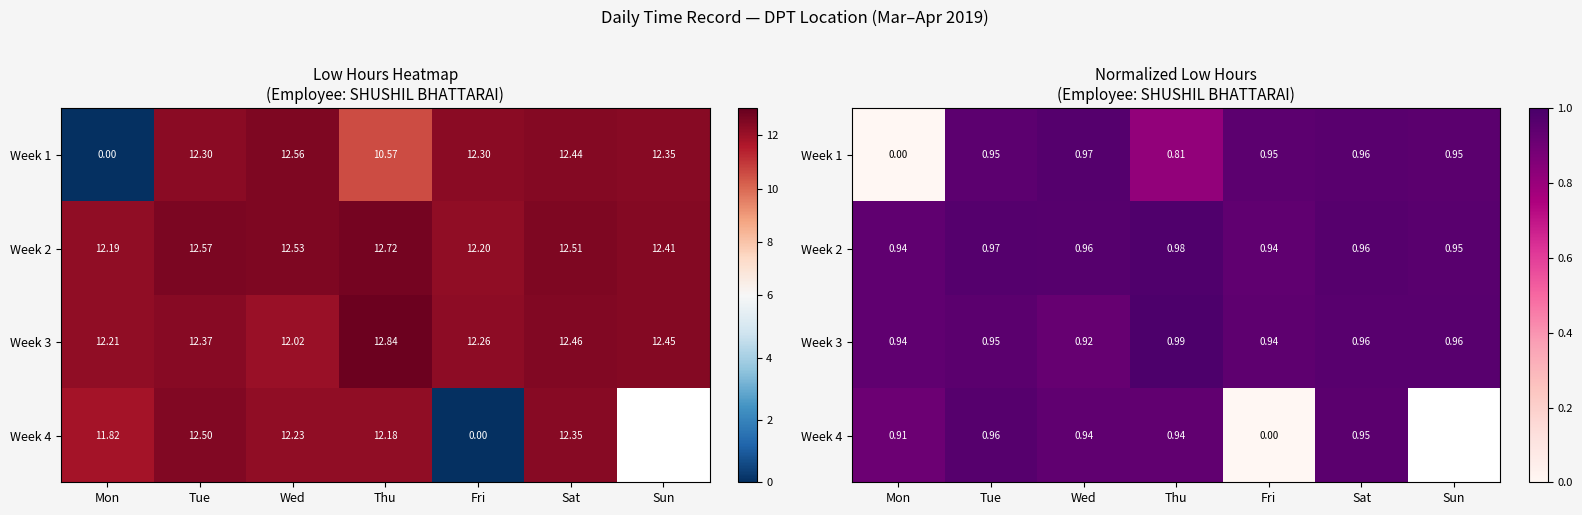

Is it true that Week 1 equals 1.0 at Sat?

True